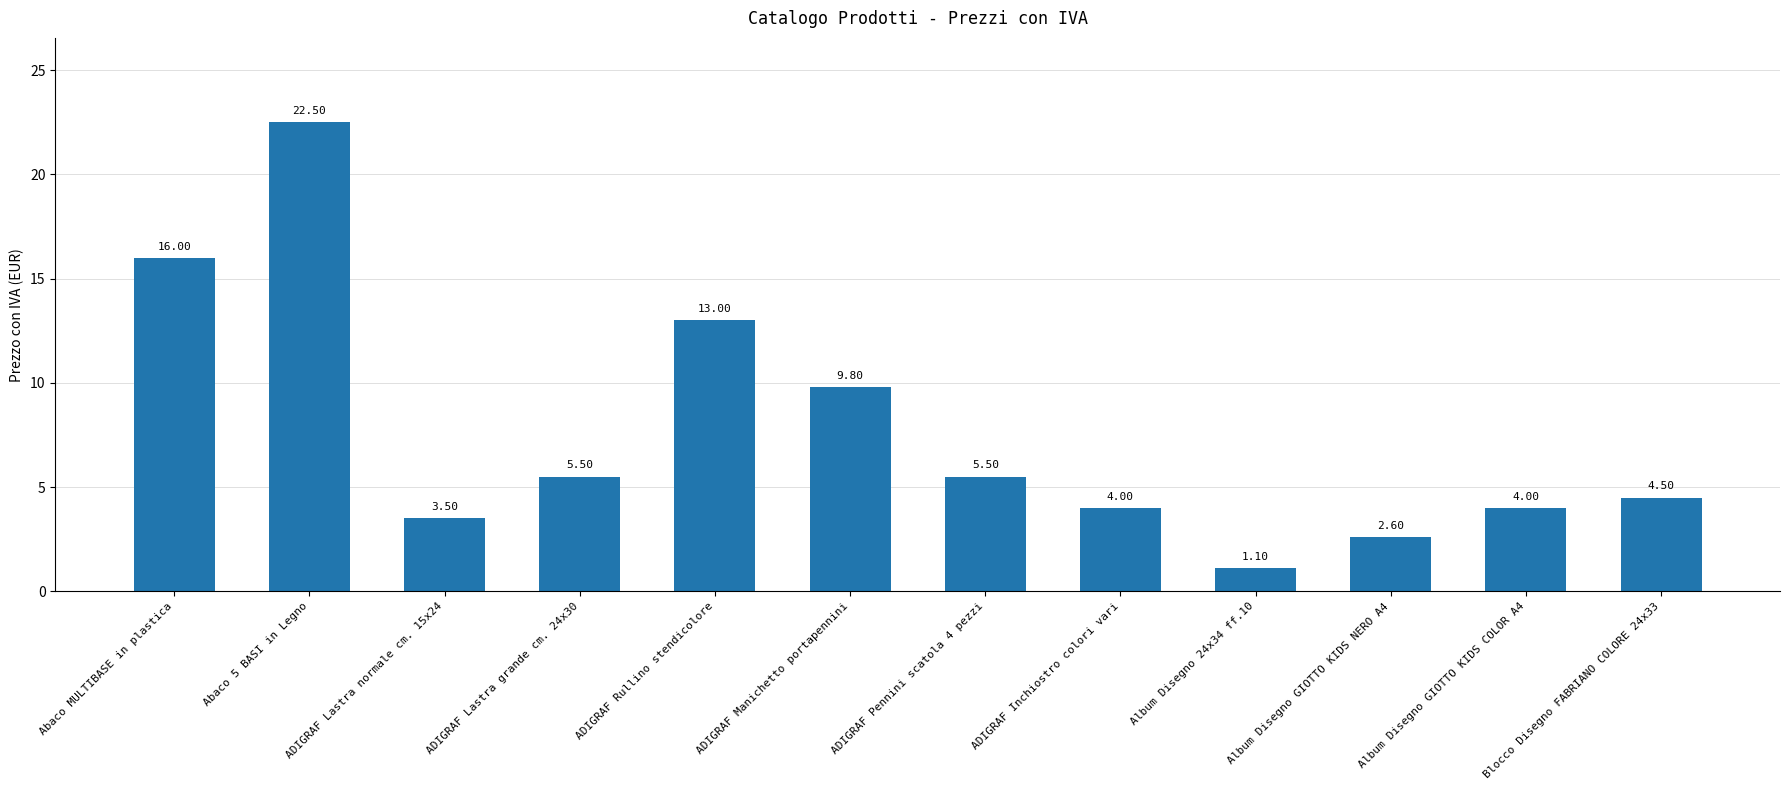

What is the ratio of the value at Abaco 5 BASI in Legno to the value at ADIGRAF Manichetto portapennini?

2.3